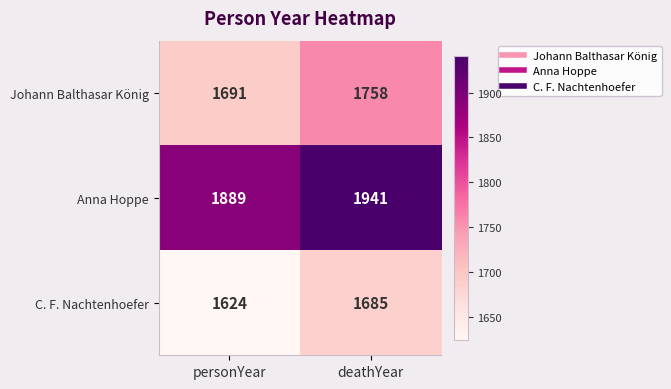

What is the difference between the Anna Hoppe values at deathYear and personYear?

52